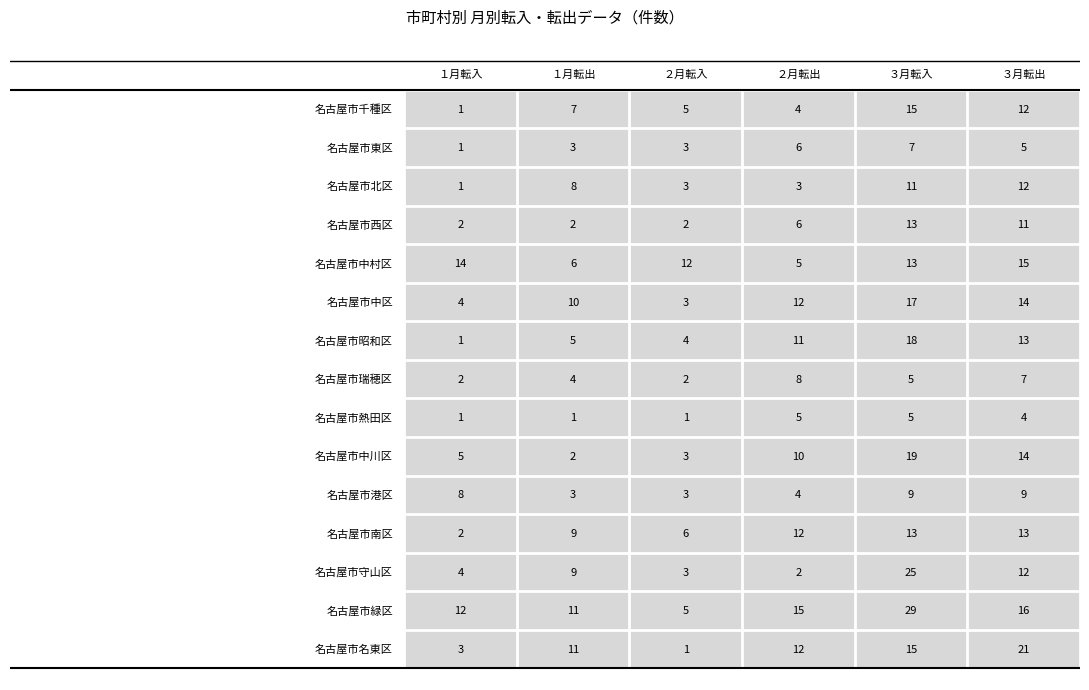

At how many categories does at least one series exceed 2?

6